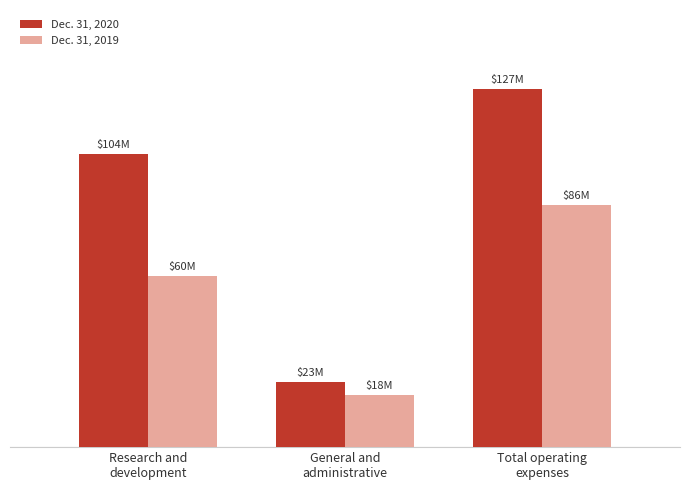

Rank the categories by Dec. 31, 2020 value from lowest to highest.

General and
administrative, Research and
development, Total operating
expenses